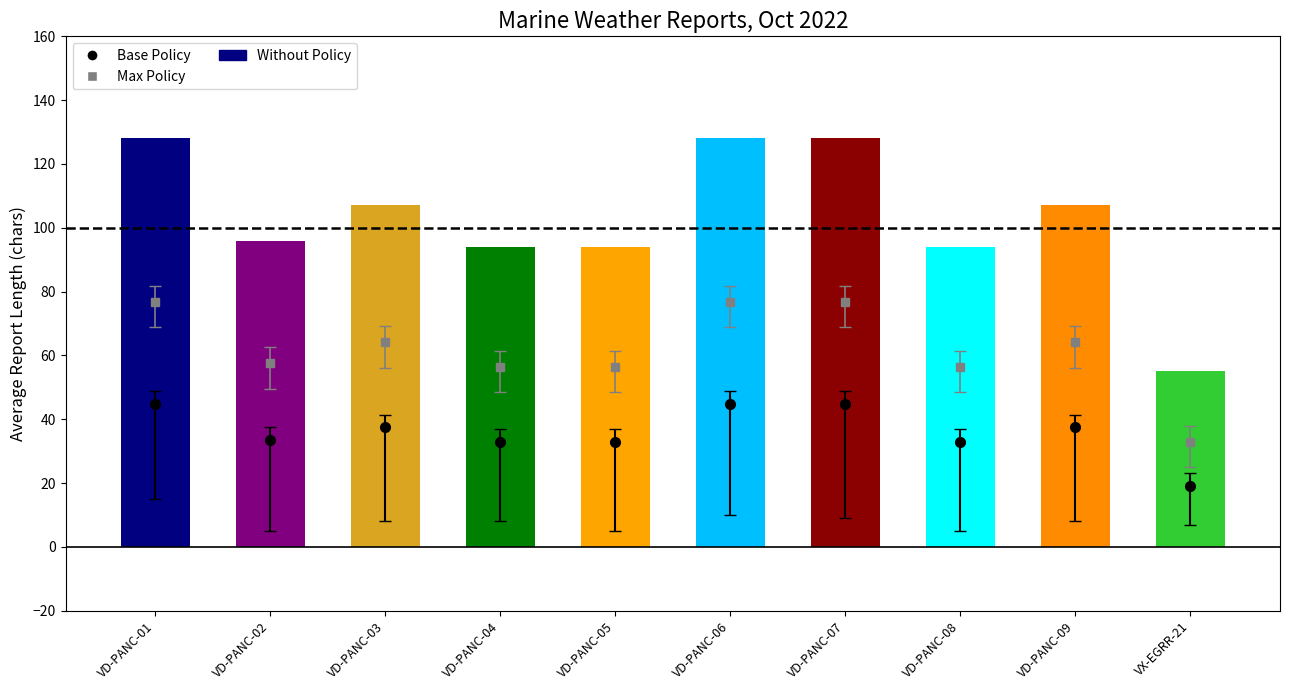

Is the value of Avg RPT_LEN at VD-PANC-05 greater than the value of Avg LAT at VD-PANC-04?

Yes